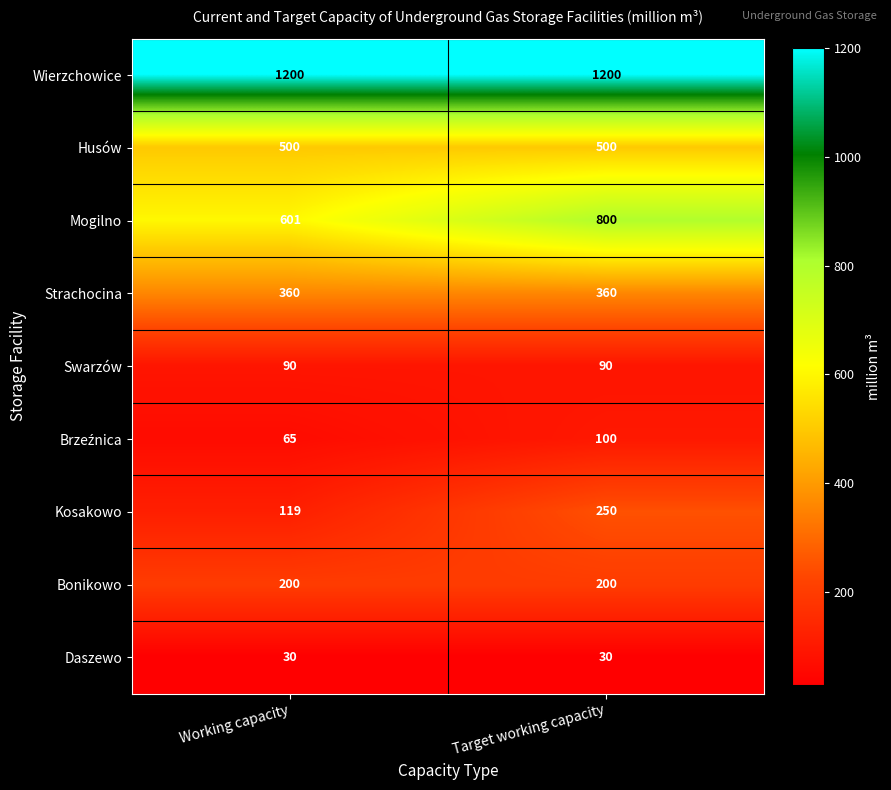

What is the smallest value displayed?

30